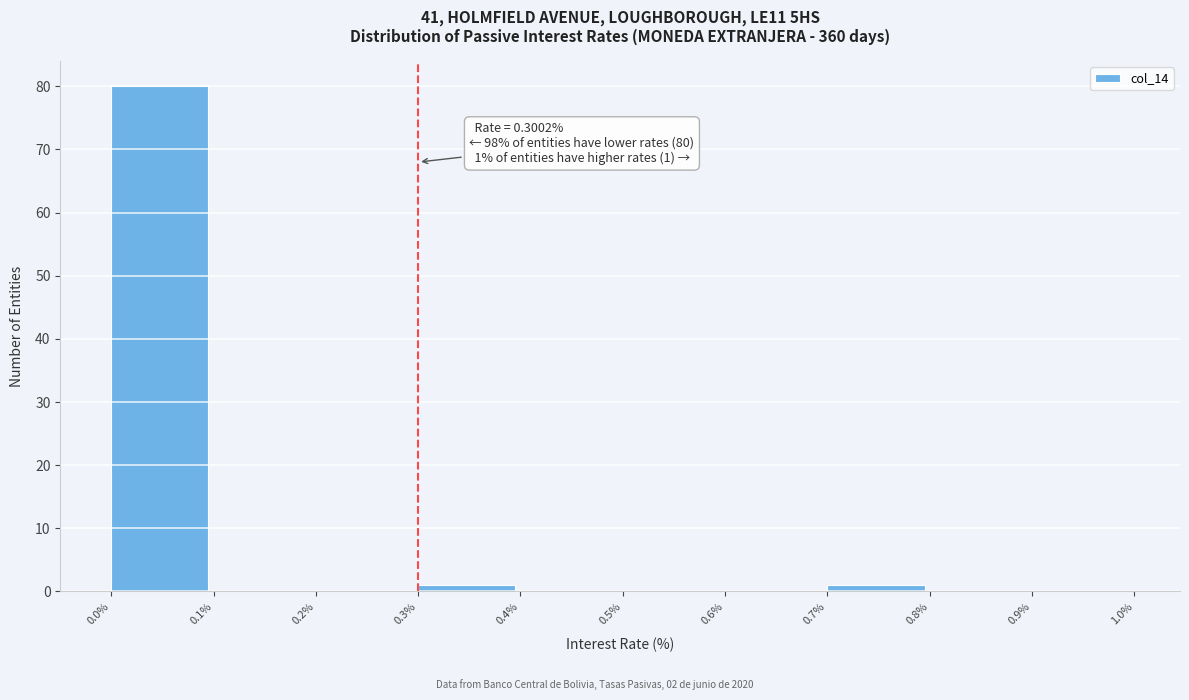

Over which range of the x-axis is the bar tallest?

0.0% to 0.1%